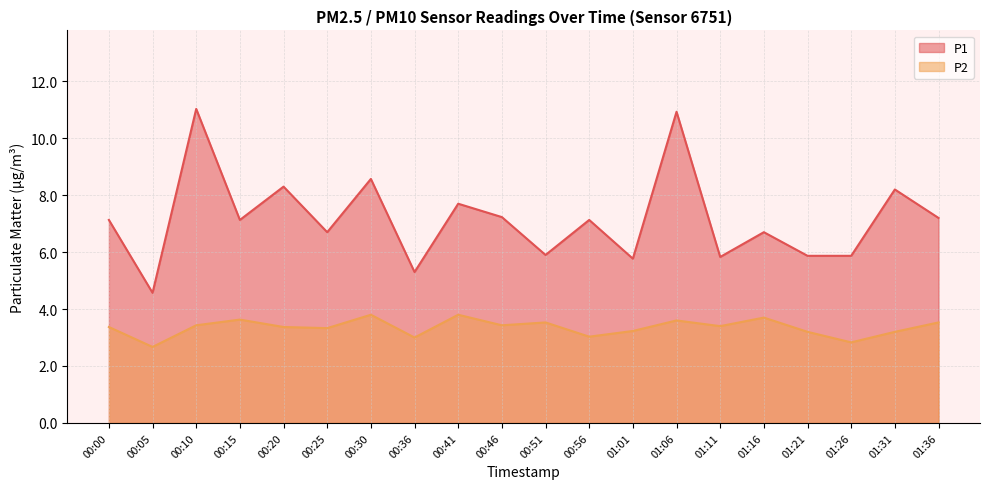

At which category does P1 reach its first local peak?

00:10